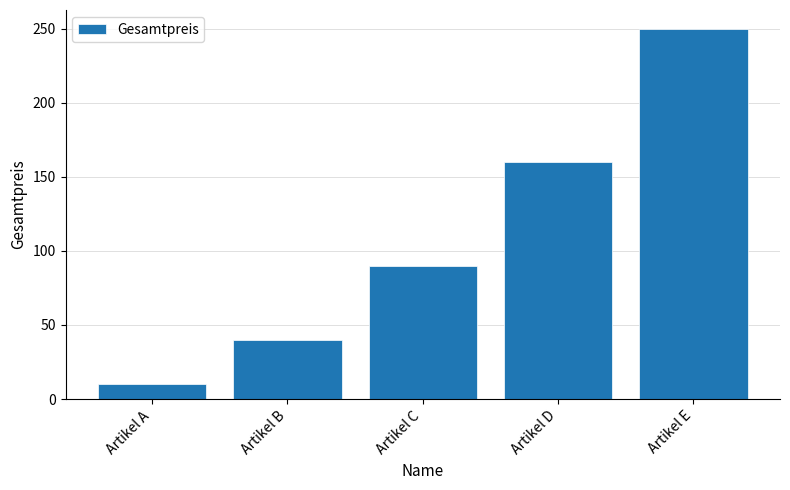

How many data points are less than 90?

2